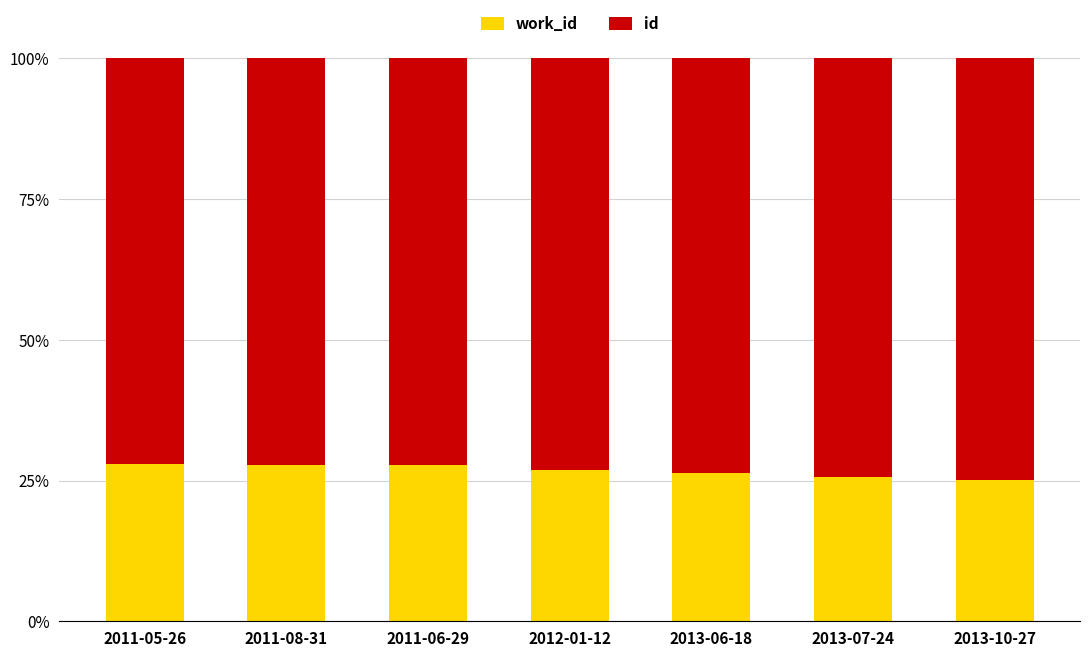

What is the total value across all series at 2013-10-27?

100.0